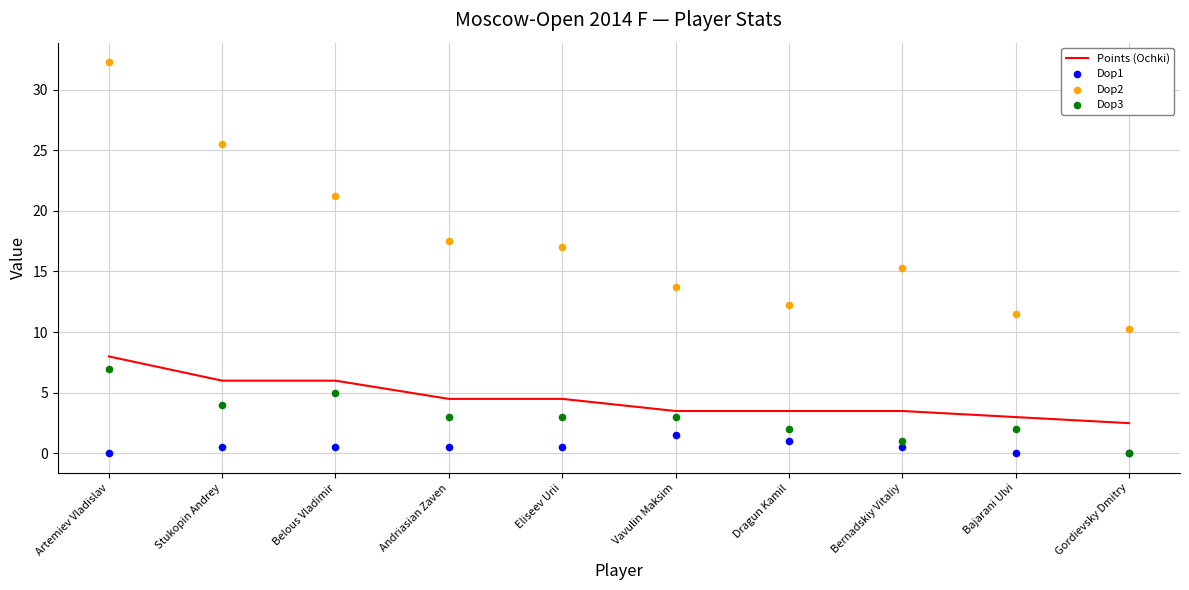

What are all the series names shown in the legend?

Points (Ochki), Dop1, Dop2, Dop3